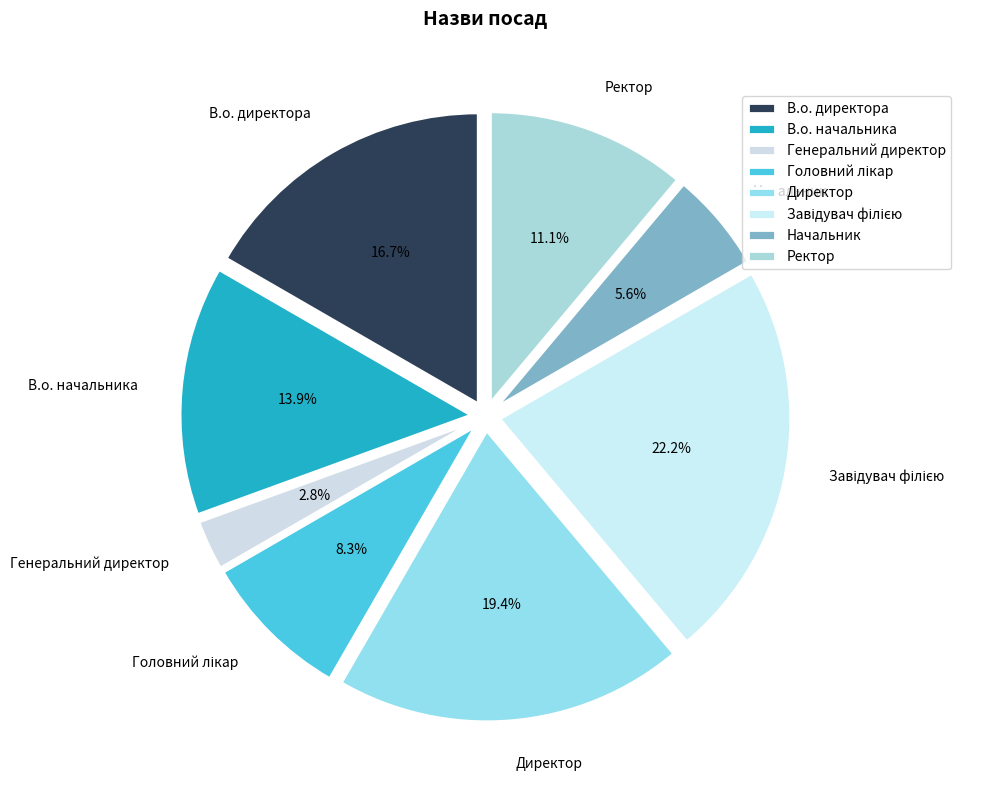

Which has a higher value, В.о. директора or Директор?

Директор